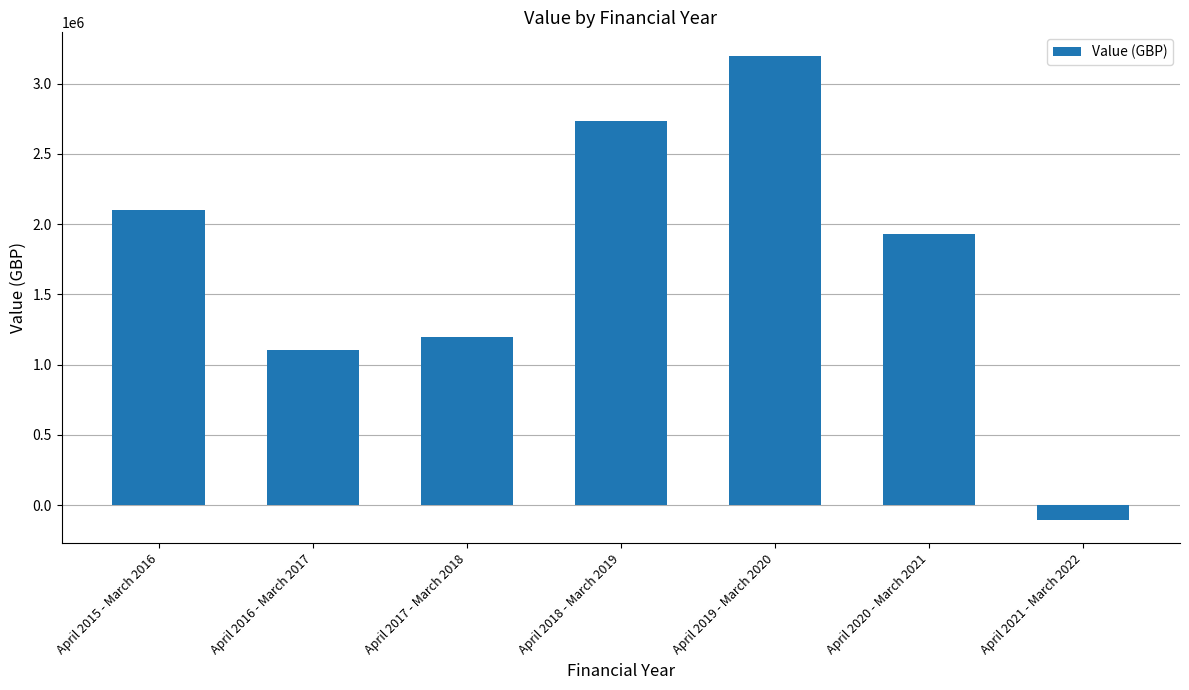

What is the difference between the maximum and minimum values?

3305946